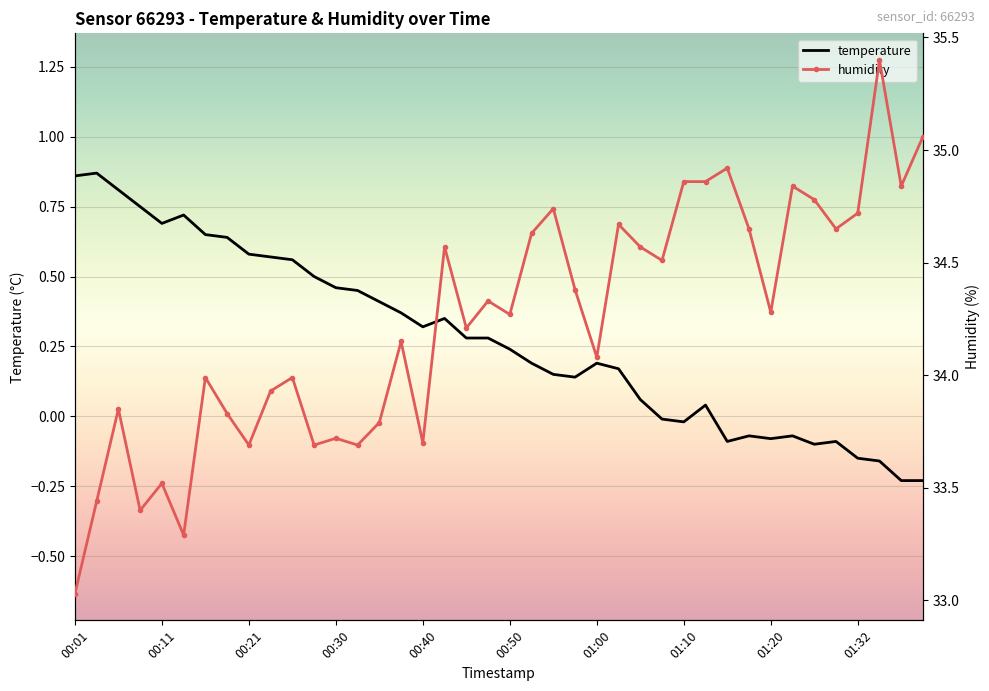

The value of temperature at 00:11 is 1.2. True or false?

False